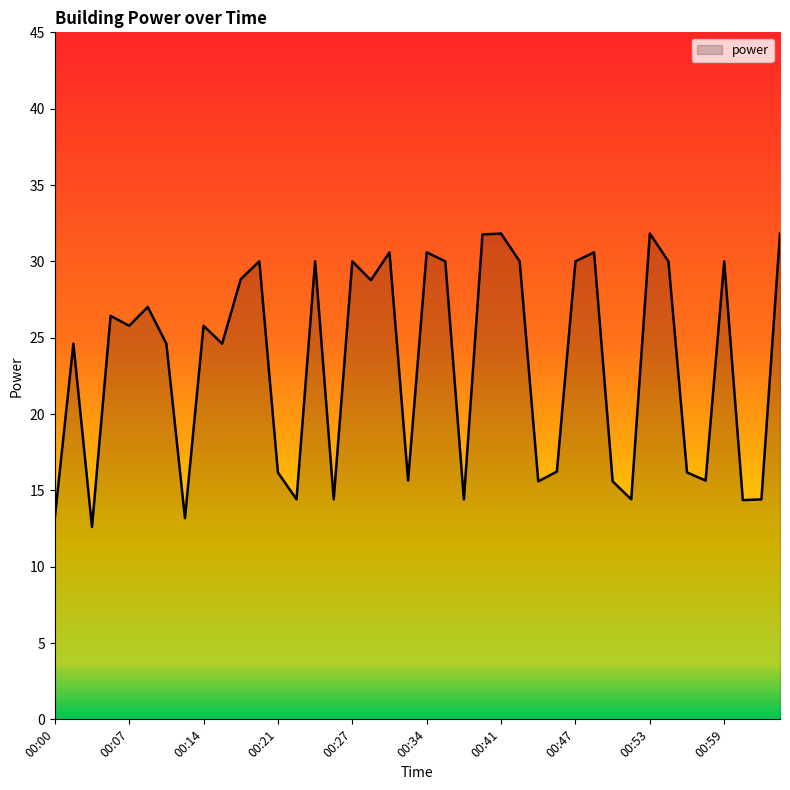

What is the maximum value shown in the chart?

31.8